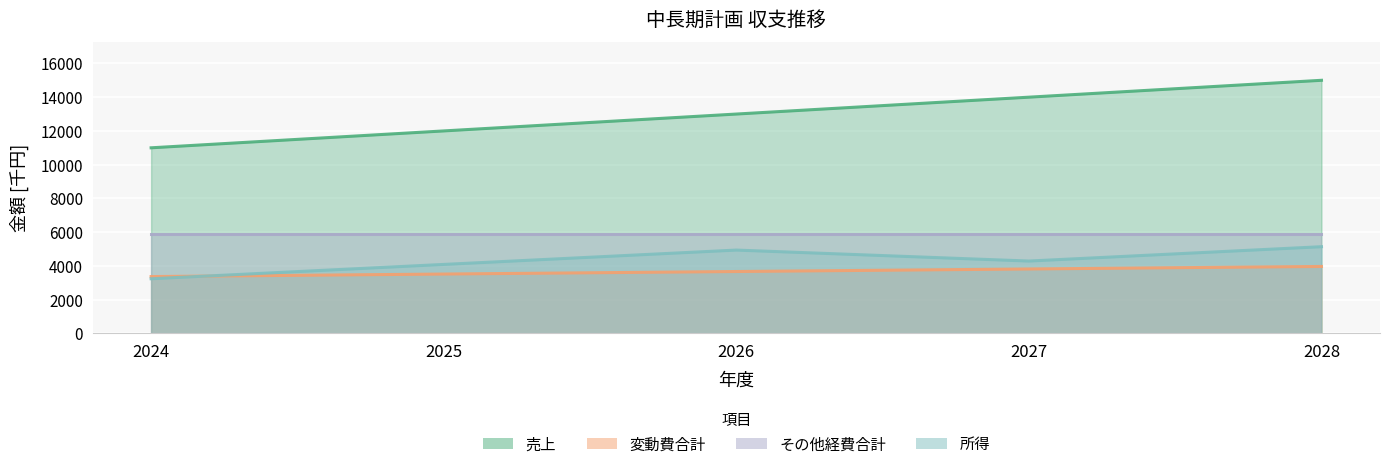

What is the minimum value shown in the chart?

3240